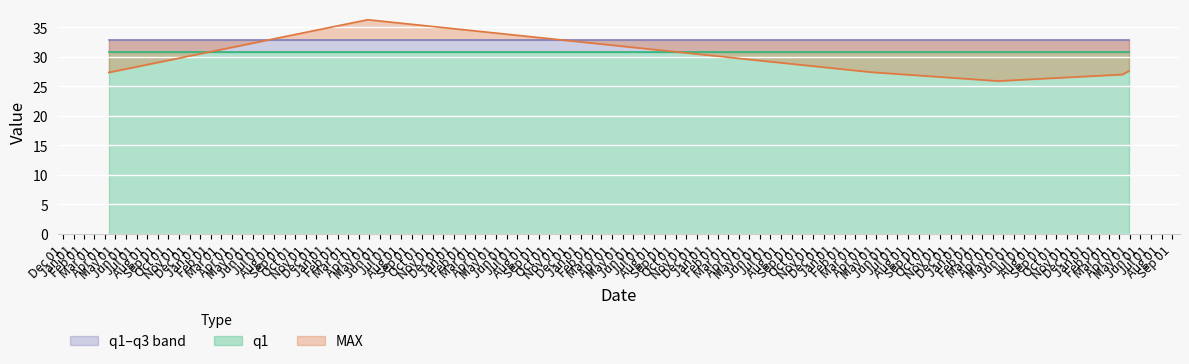

What is the maximum value for MAX?

36.3